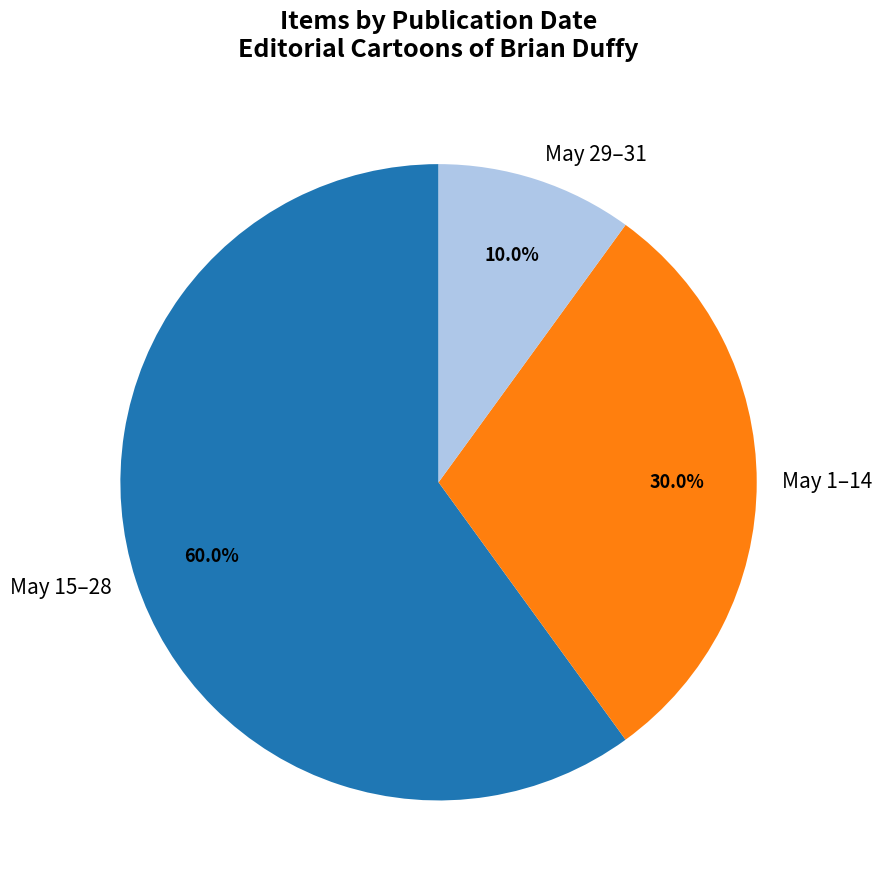

Does May 15–28 represent more than half of the total?

Yes